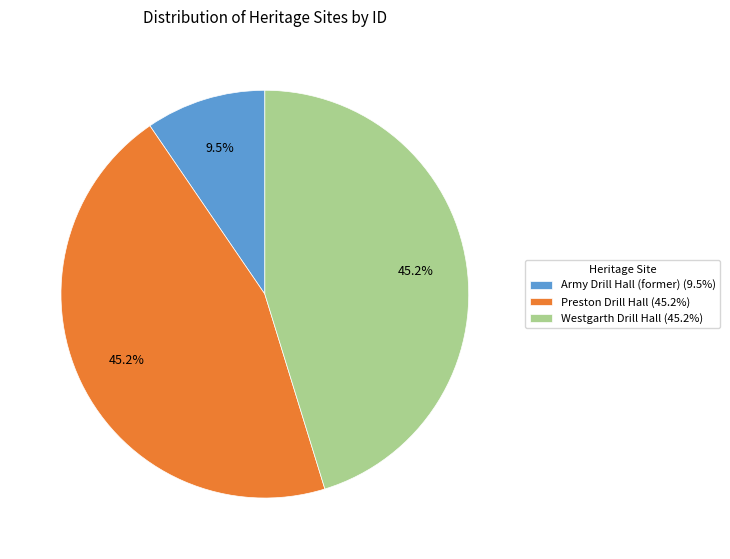

Between Preston Drill Hall (45.2%) and Army Drill Hall (former) (9.5%), which is larger?

Preston Drill Hall (45.2%)